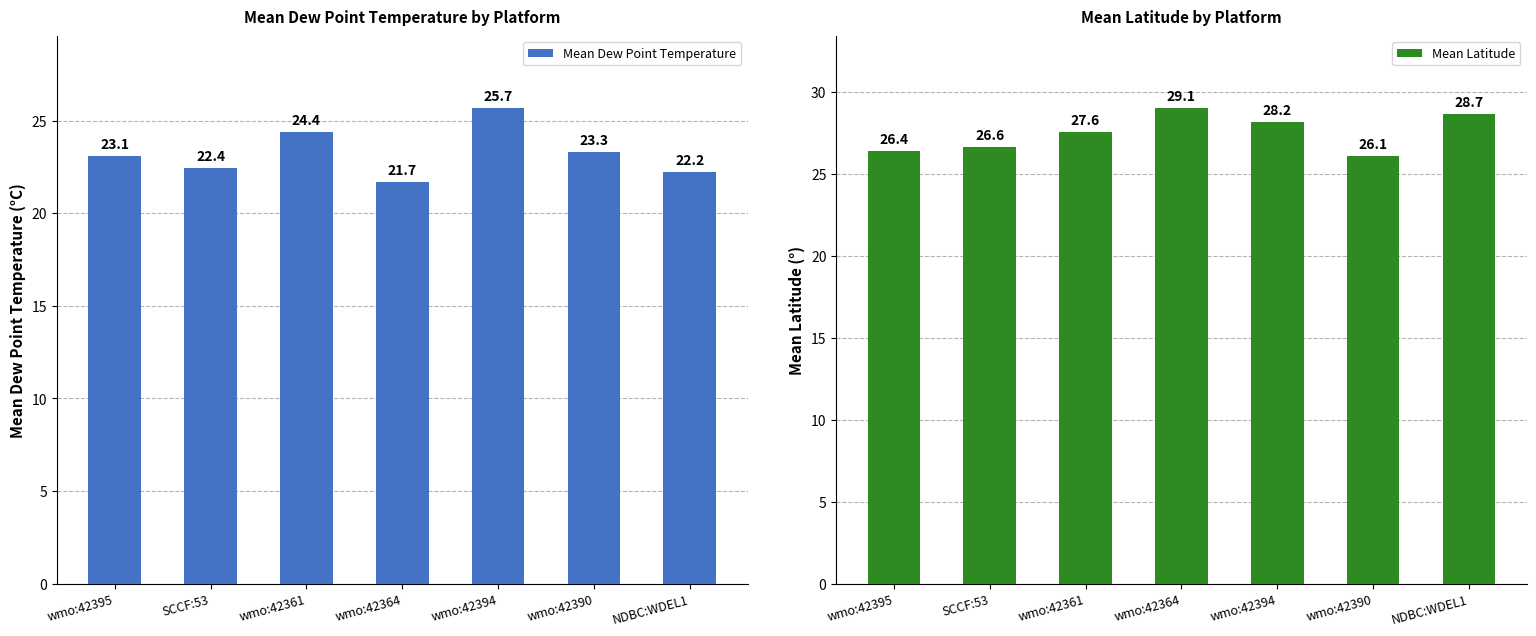

Which category has the highest value in the Mean Dew Point Temperature series?

wmo:42394